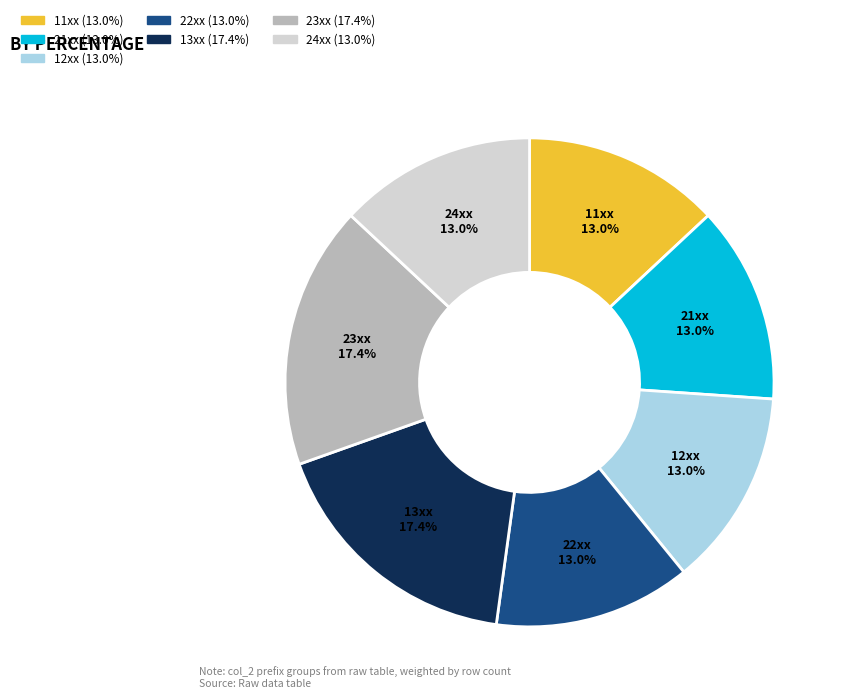

Is there any slice that represents more than half of the pie?

No